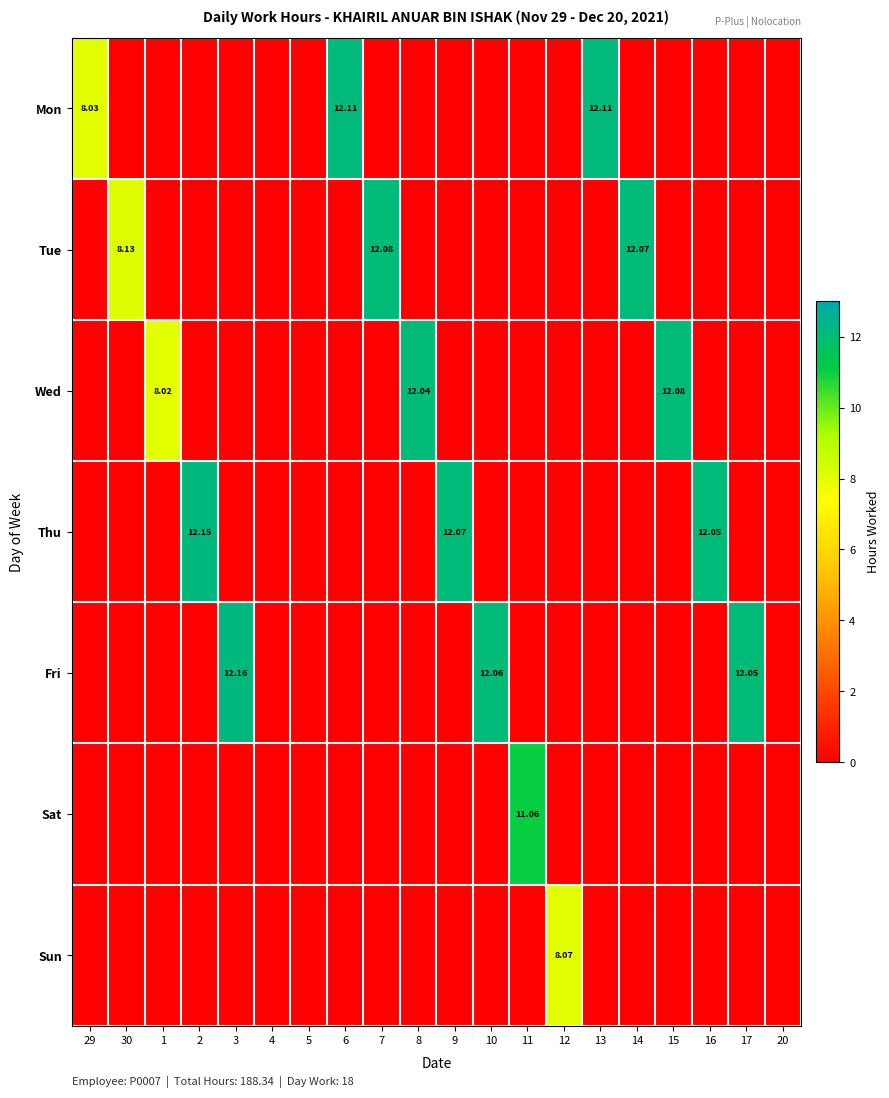

The Sat series shows 0.0 at 3. True or false?

True